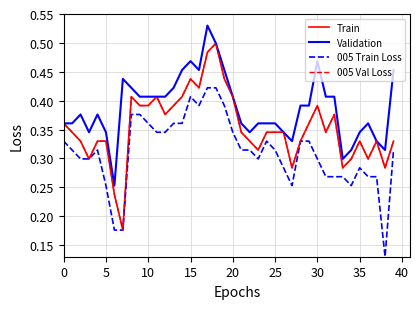

Is this an area chart (filled region under the line)?

No